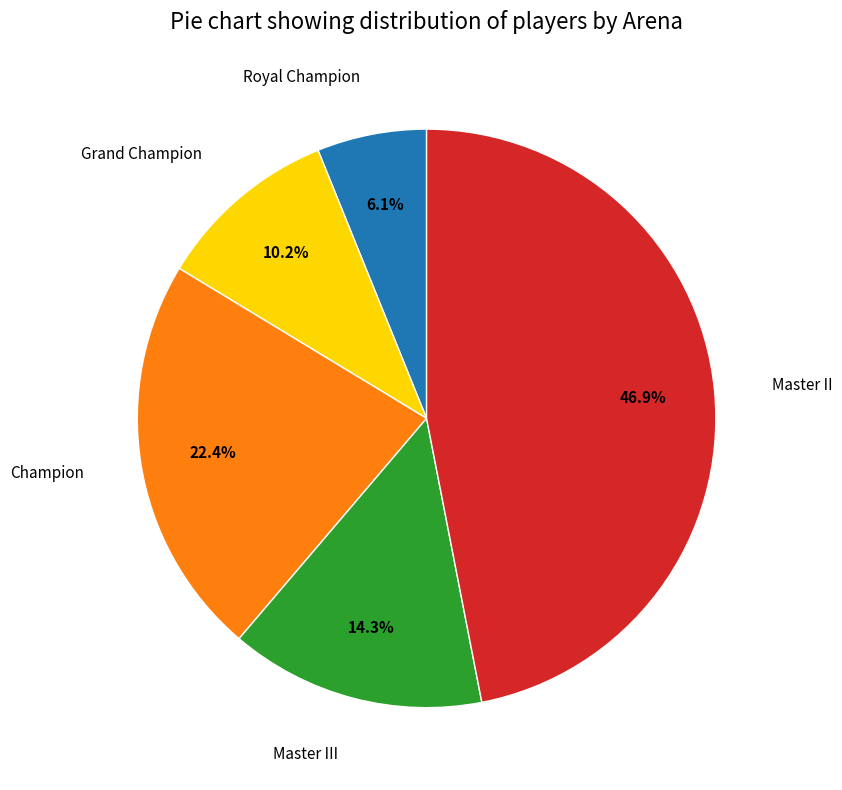

Is there a majority slice in this chart?

No